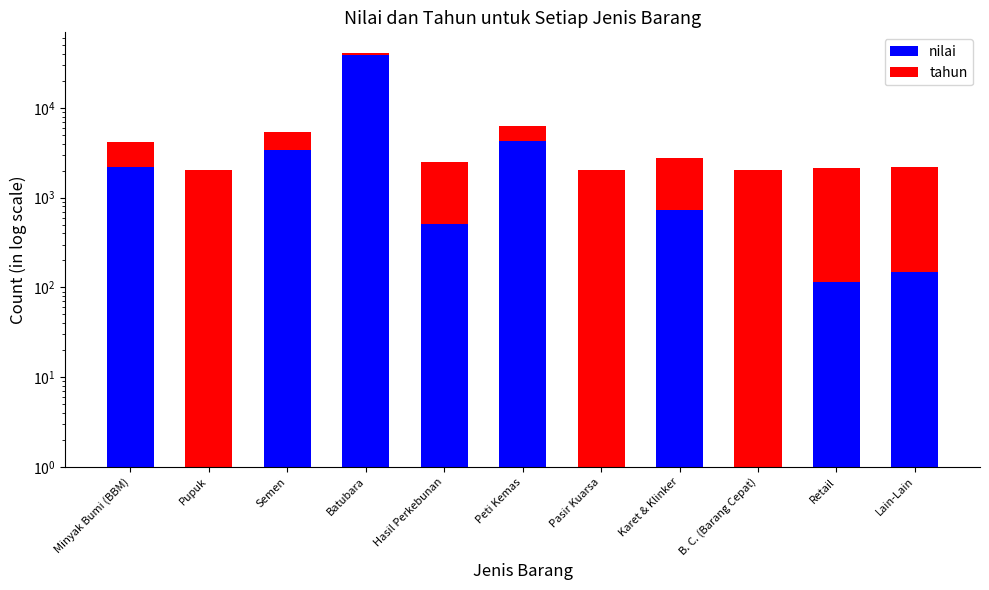

Is the value of tahun at B. C. (Barang Cepat) greater than the value of nilai at Minyak Bumi (BBM)?

No